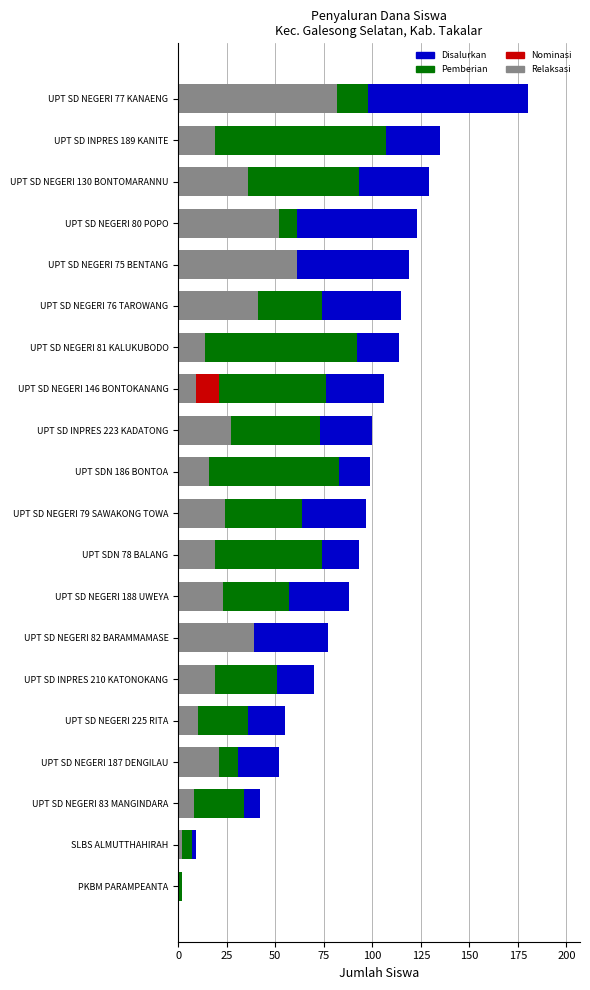

Reading right to left, what are all the values shown in this chart?

Disalurkan: 180	135	129	123	119	115	114	106	100	99	97	93	88	77	70	55	52	42	9	2
Pemberian: 98	107	93	61	57	74	92	76	73	83	64	74	57	38	51	36	31	34	7	2
Pemberian Dari Aktivasi Nominasi: 0	9	0	10	1	0	8	21	0	0	9	0	8	0	0	9	0	0	0	0
Pemberian Relaksasi: 82	19	36	52	61	41	14	9	27	16	24	19	23	39	19	10	21	8	2	0